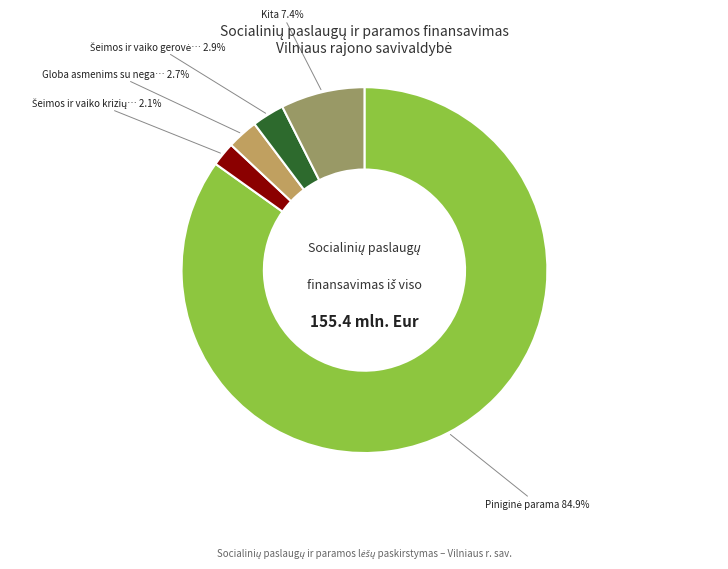

Is there a majority slice in this chart?

Yes